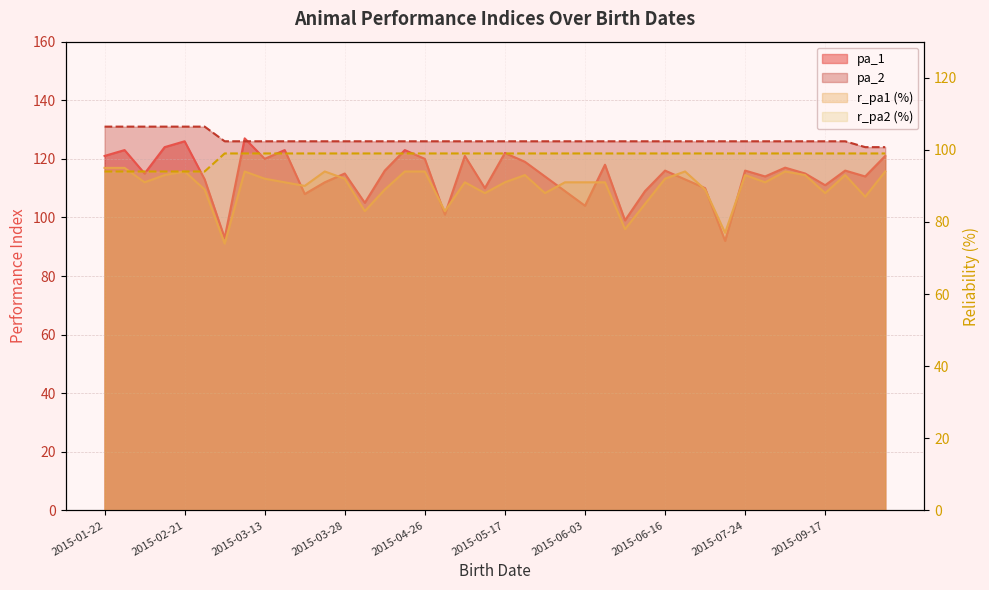

What is the minimum value for r_pa2?

94